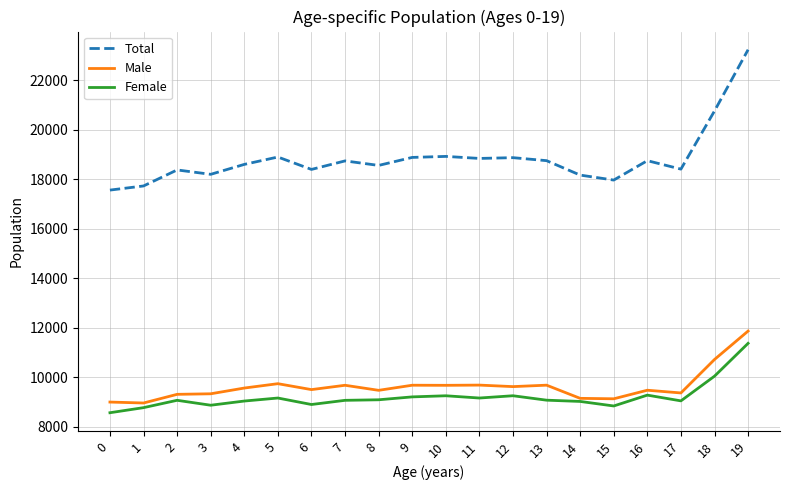

What is the total value across all series at 18?

41504